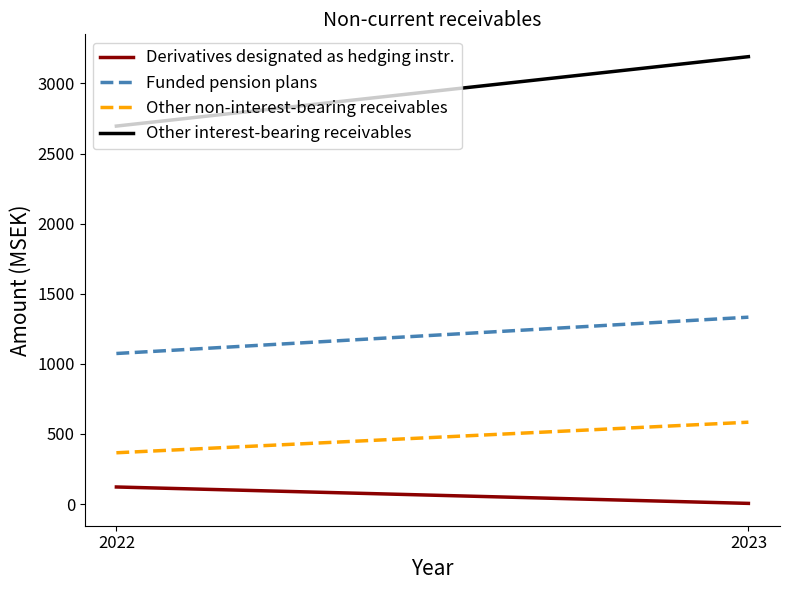

Is the value of Funded pension plans at 2023 greater than the value of Other non-interest-bearing receivables at 2022?

Yes